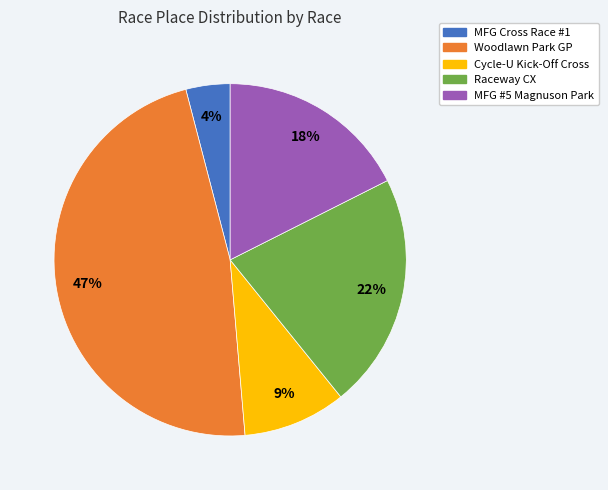

Rank the categories by value from highest to lowest.

Woodlawn Park GP, Raceway CX, MFG #5 Magnuson Park, Cycle-U Kick-Off Cross, MFG Cross Race #1